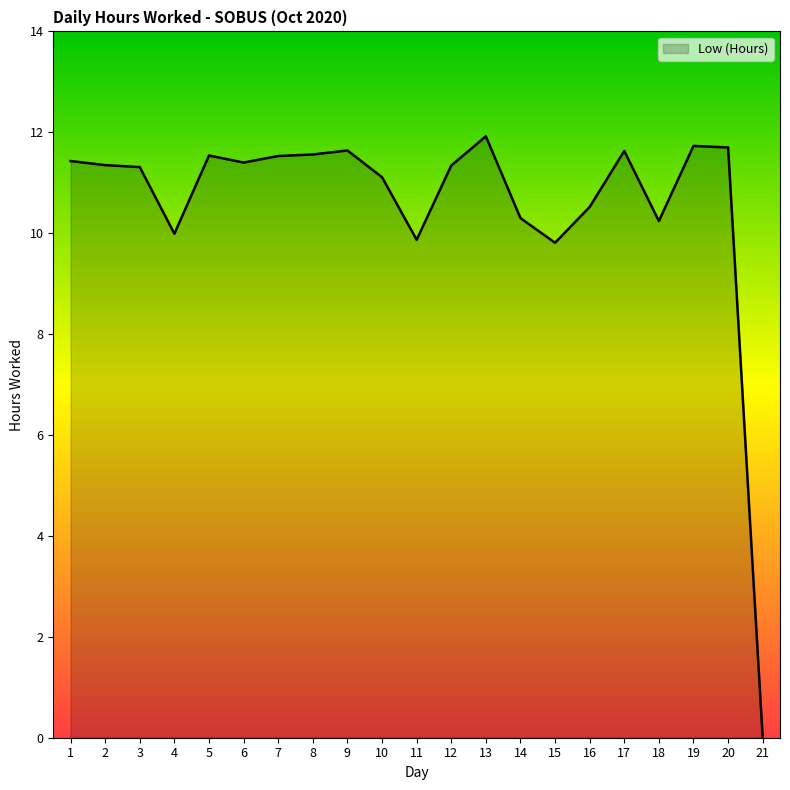

What is the maximum value shown in the chart?

11.9